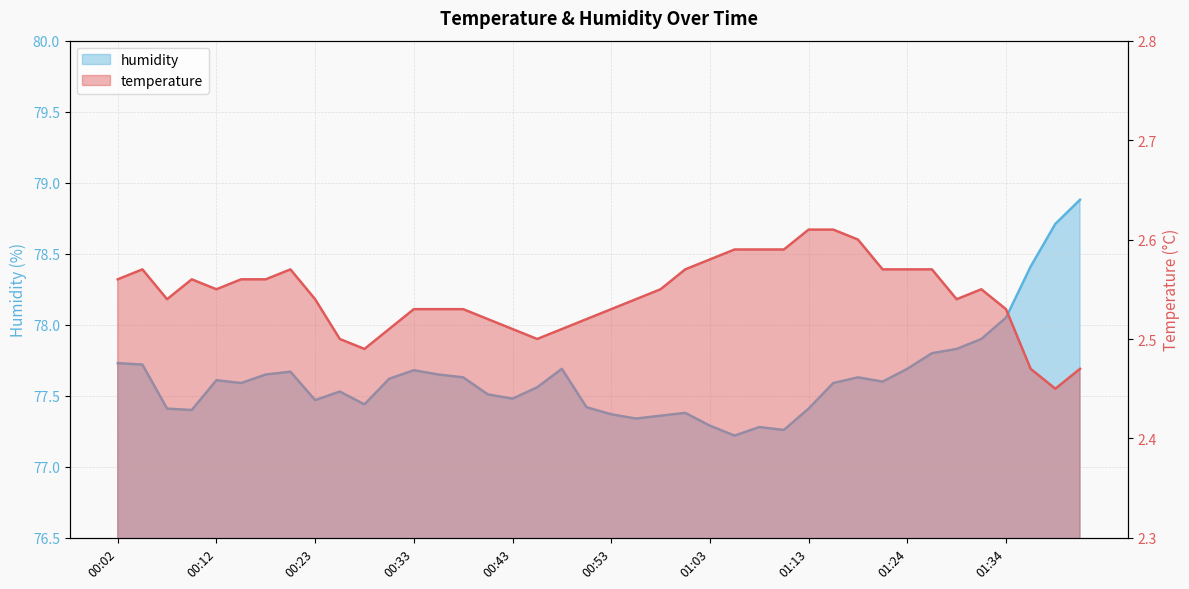

What is the total value across all series at 00:35?

80.2